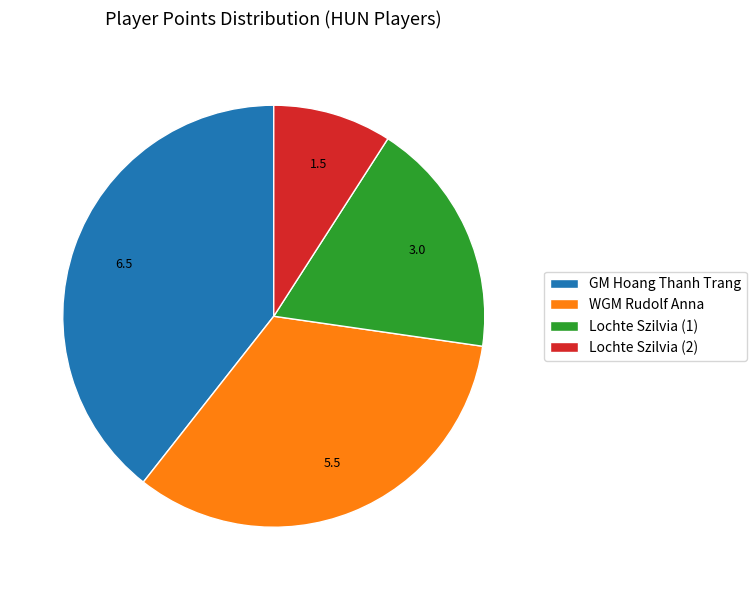

What is the smallest slice in the pie chart?

Lochte Szilvia (2)